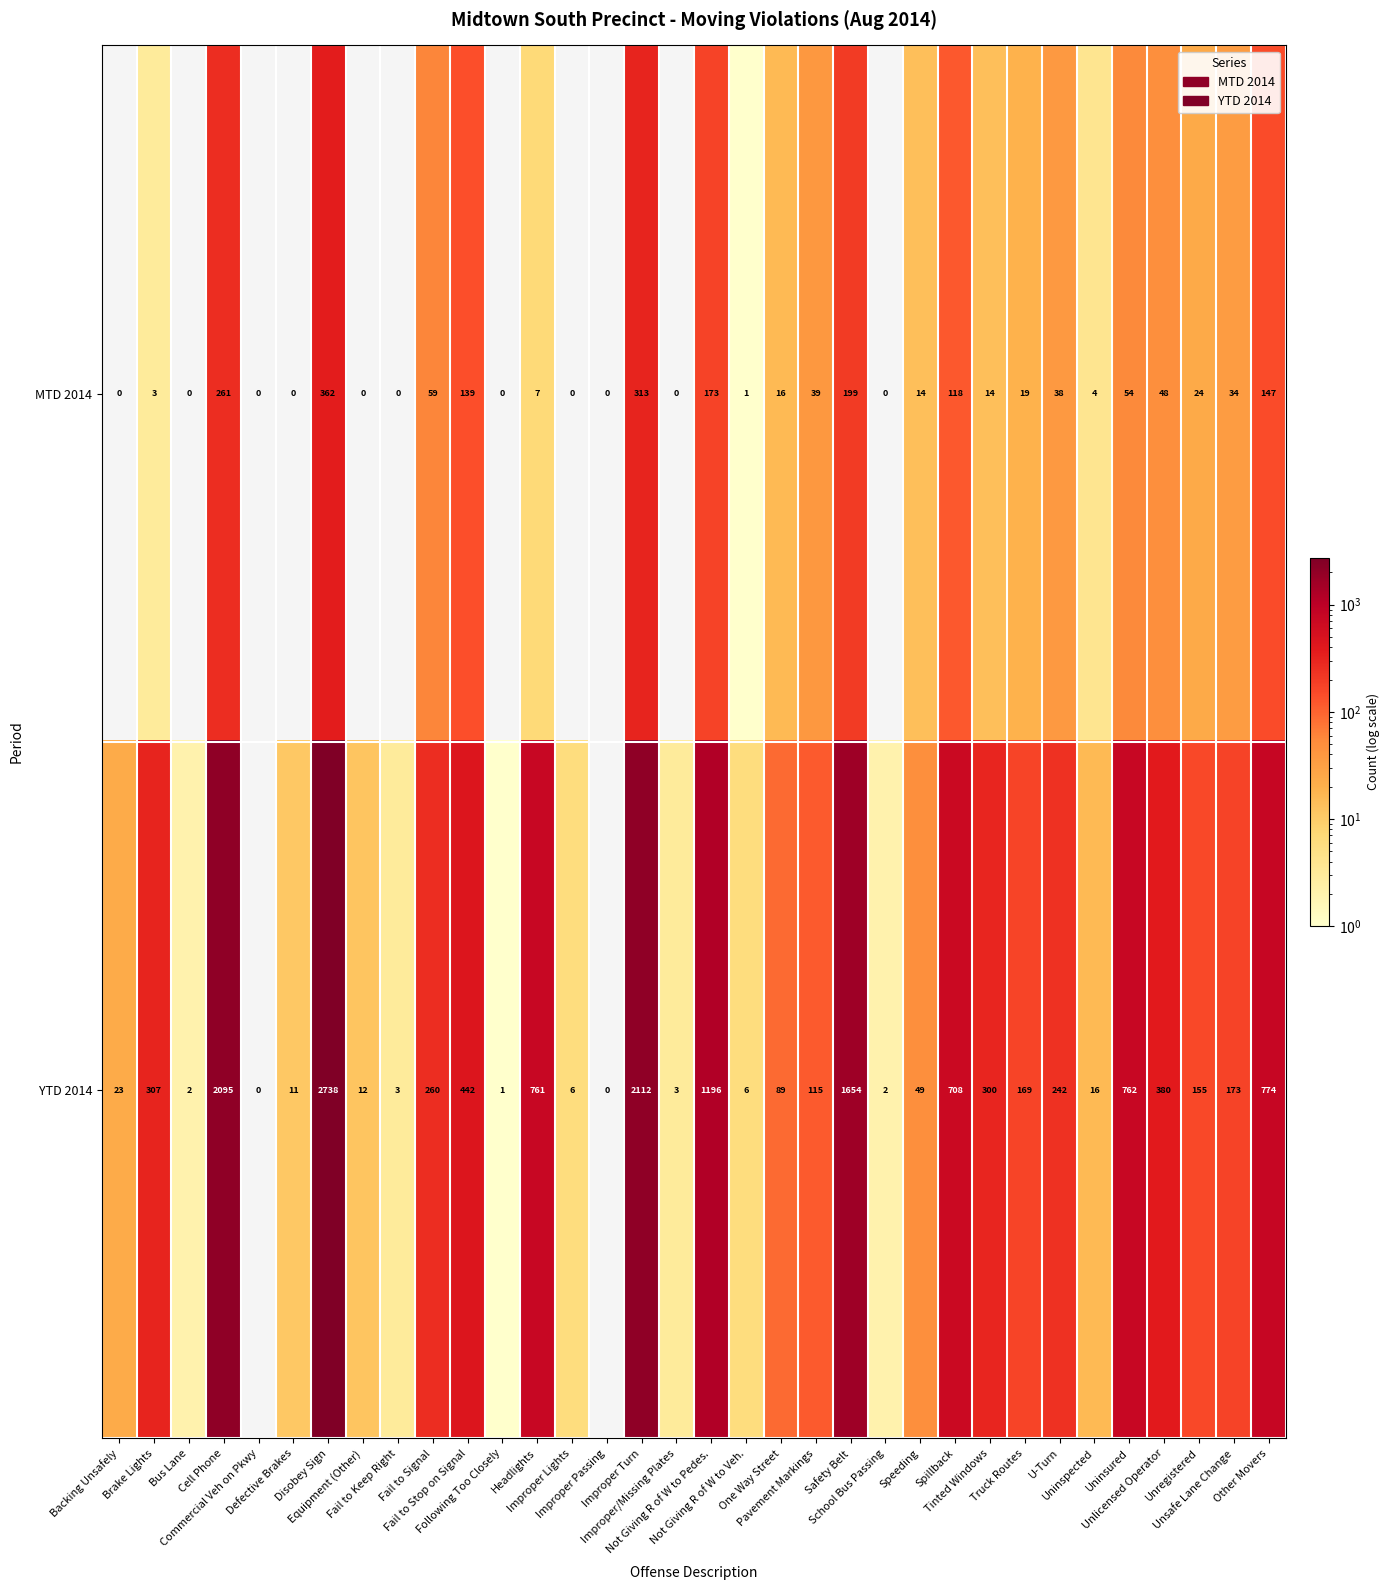

What is the maximum value for MTD 2014?

362